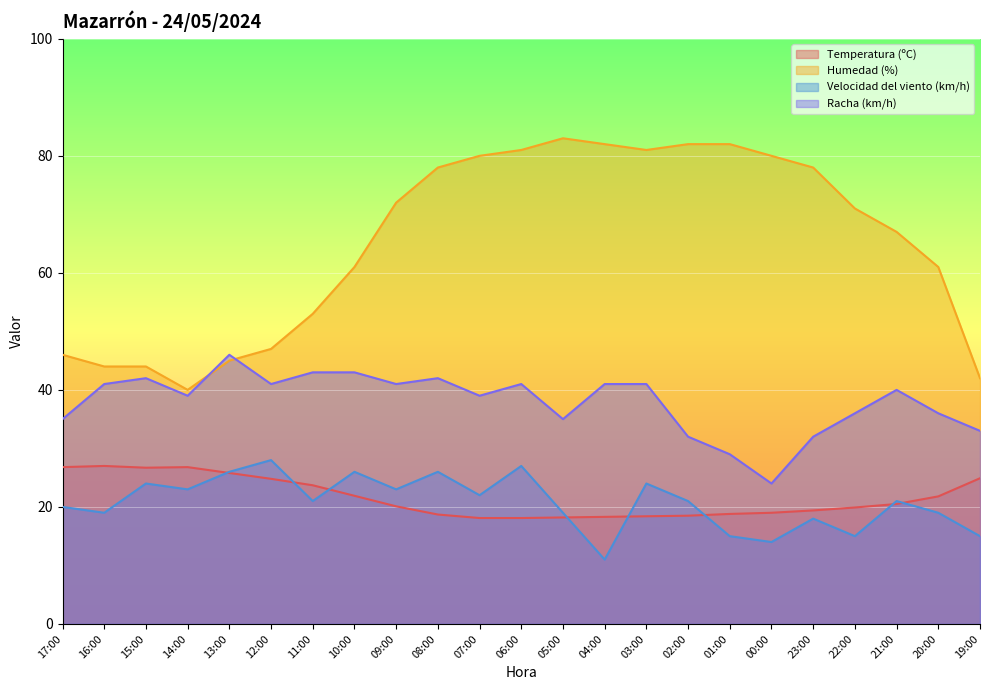

Which series has the largest range (max minus min)?

Humedad (%)